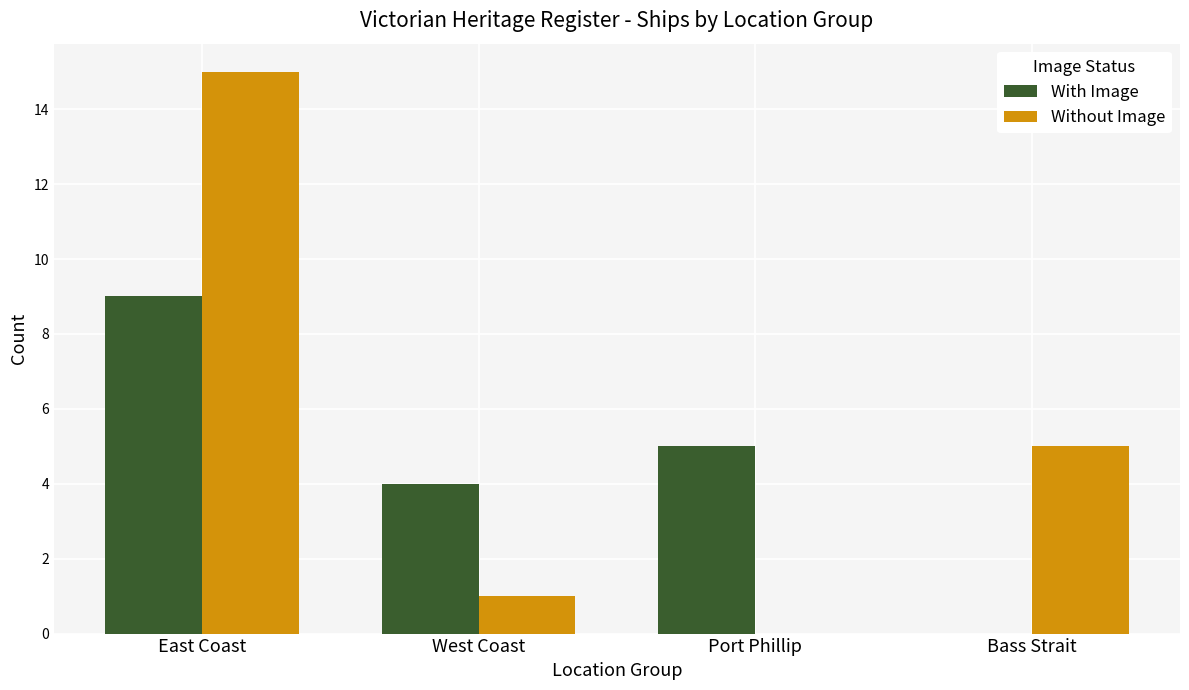

What is the sum of the With Image values at East Coast and Port Phillip?

14